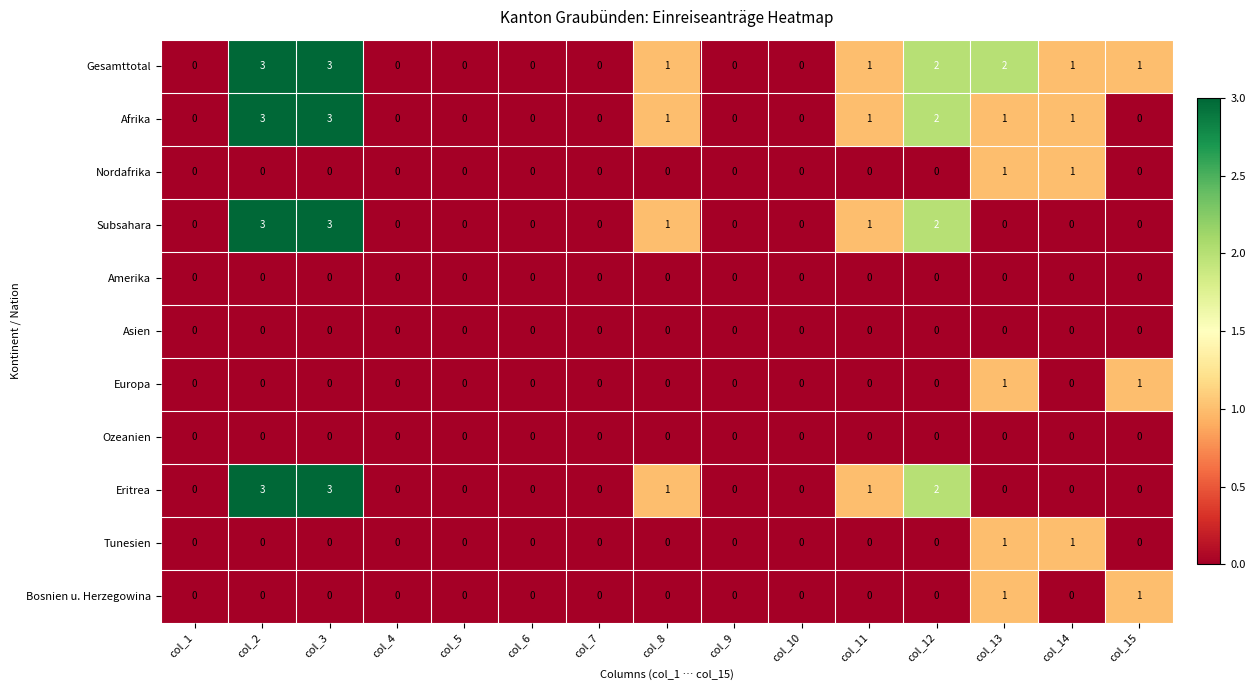

Which series has the largest total across all categories?

Gesamttotal